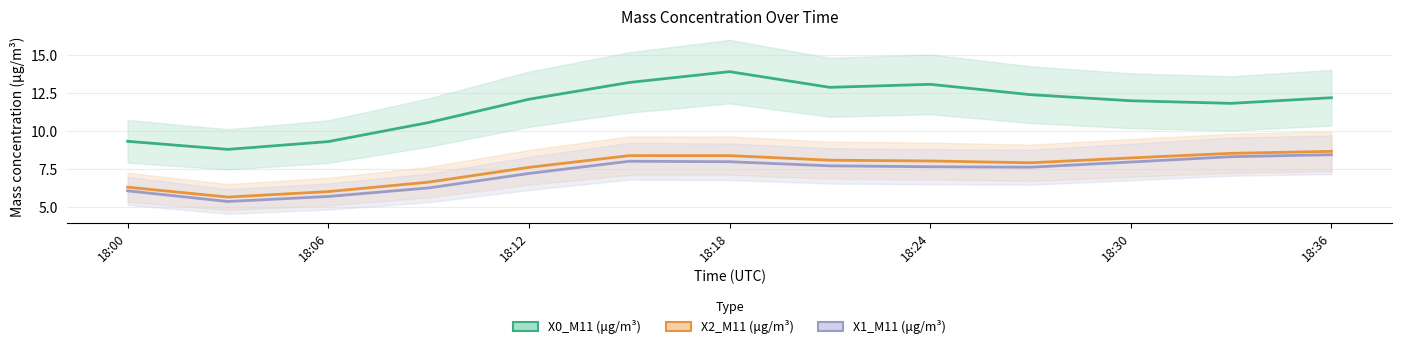

Which category has the lowest value across all series?

2023-01-16 18:03:00